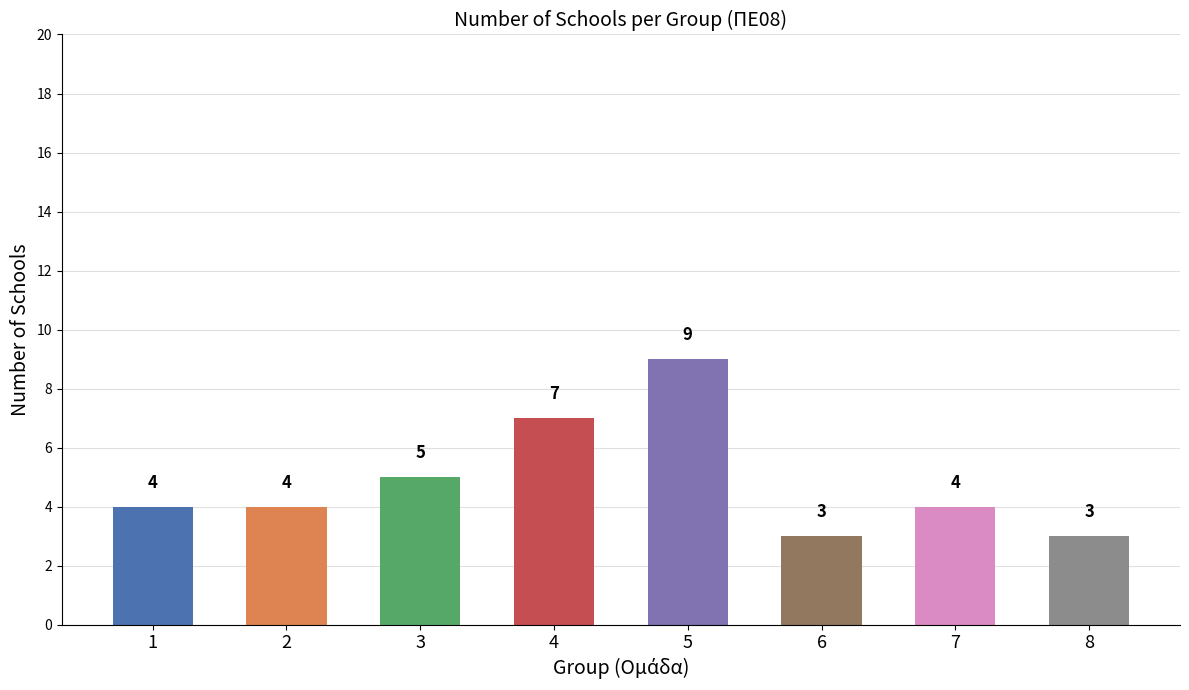

What is the average value?

5